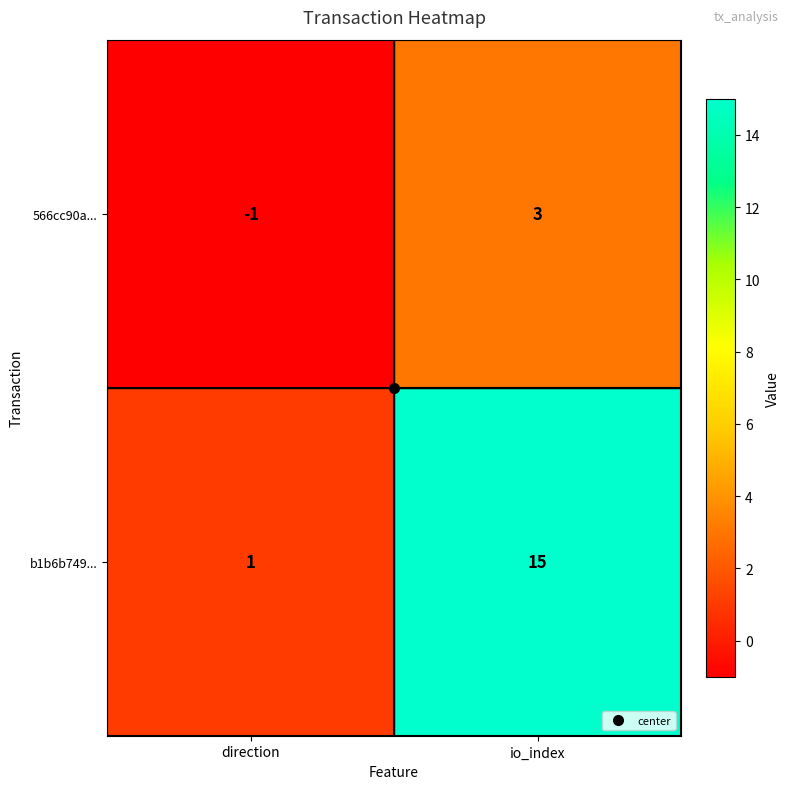

What is the difference between the 566cc90a... values at direction and io_index?

4